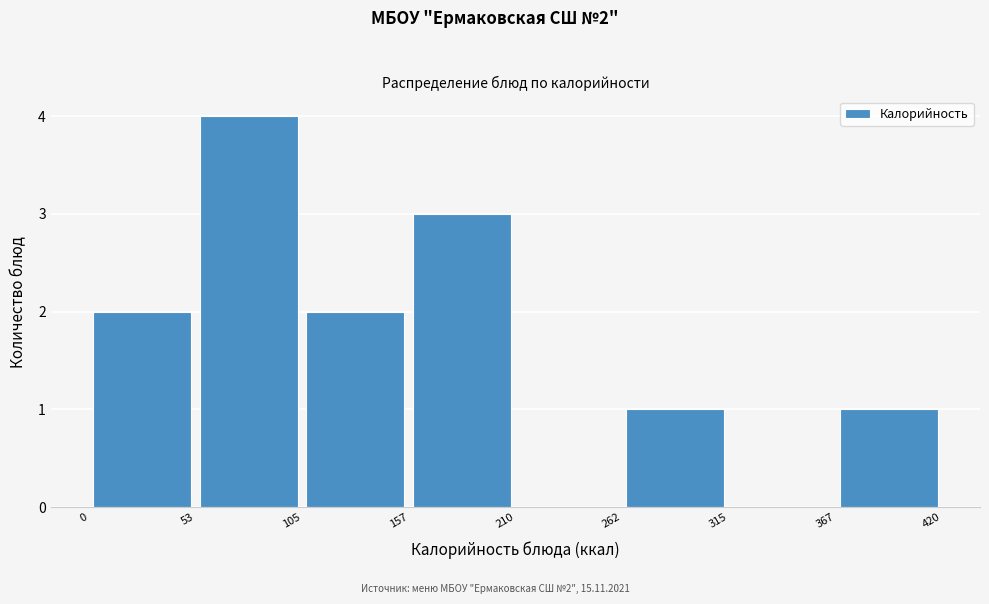

Which range on the x-axis has the tallest bar?

53 to 105